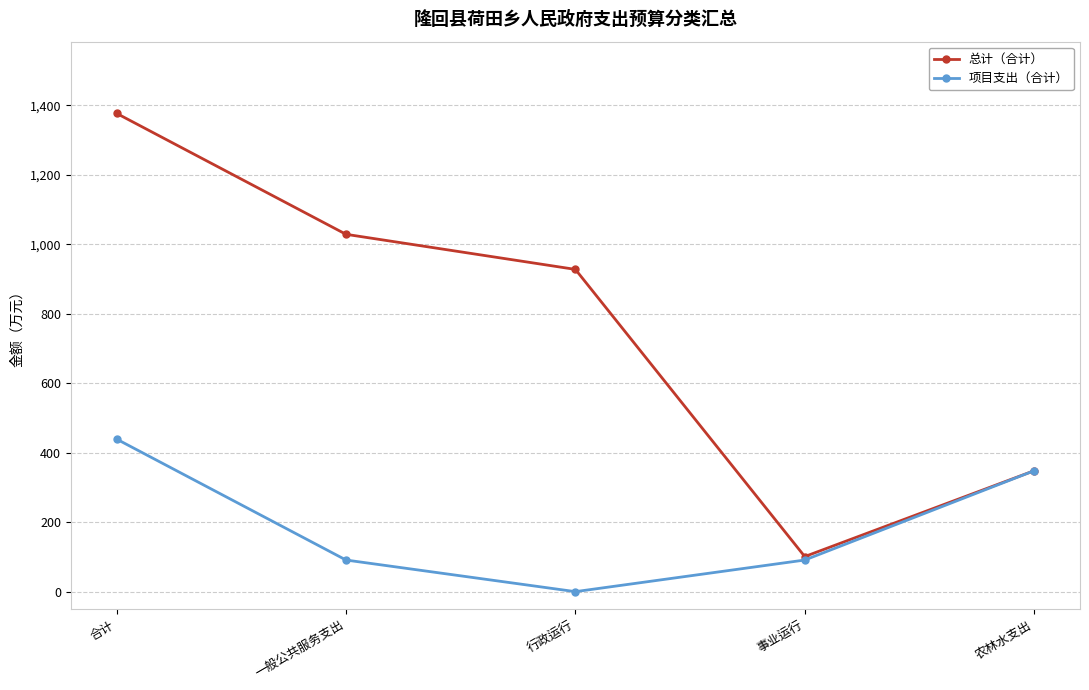

What is the difference between the highest and lowest values at 事业运行?

10.0